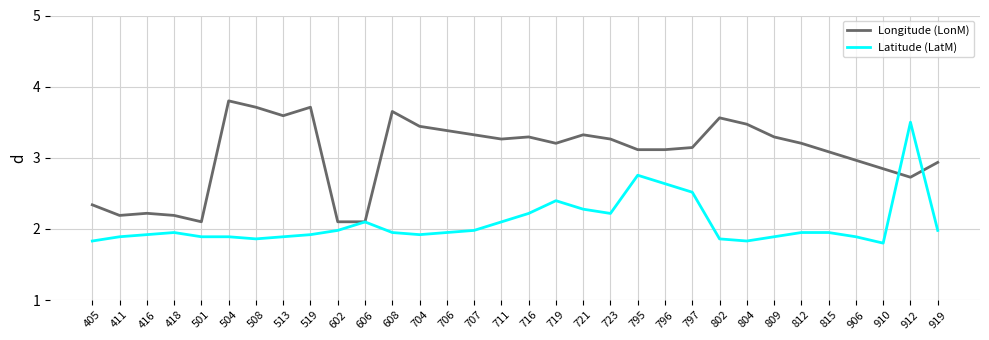

Does the chart display data point markers on the line(s)?

No